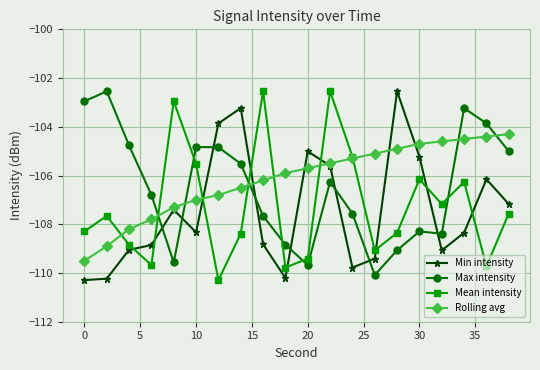

What is the value of the Max intensity point at the 20th from the left?

-105.0